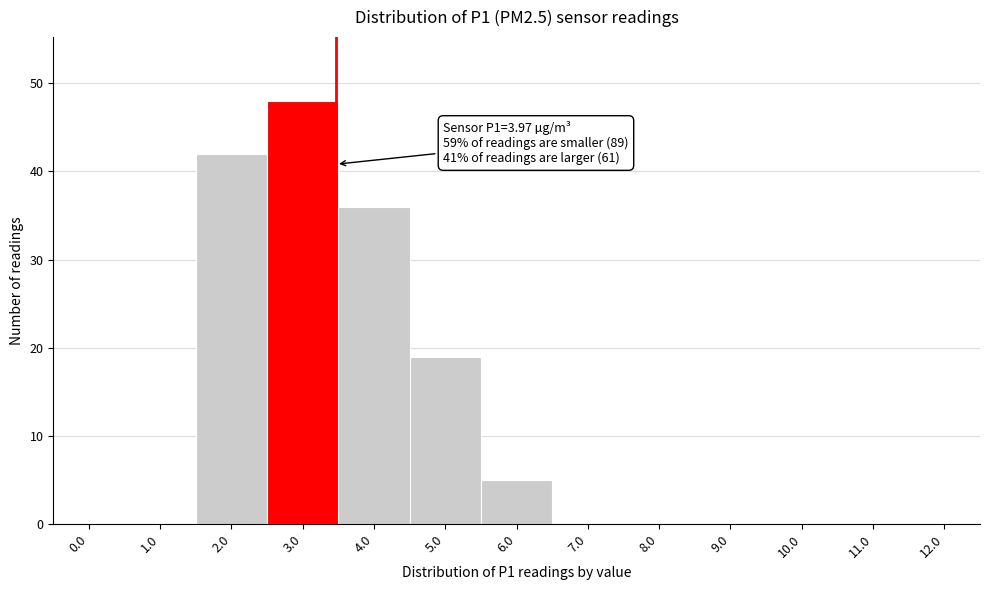

Which category has the highest value across all series?

3.0